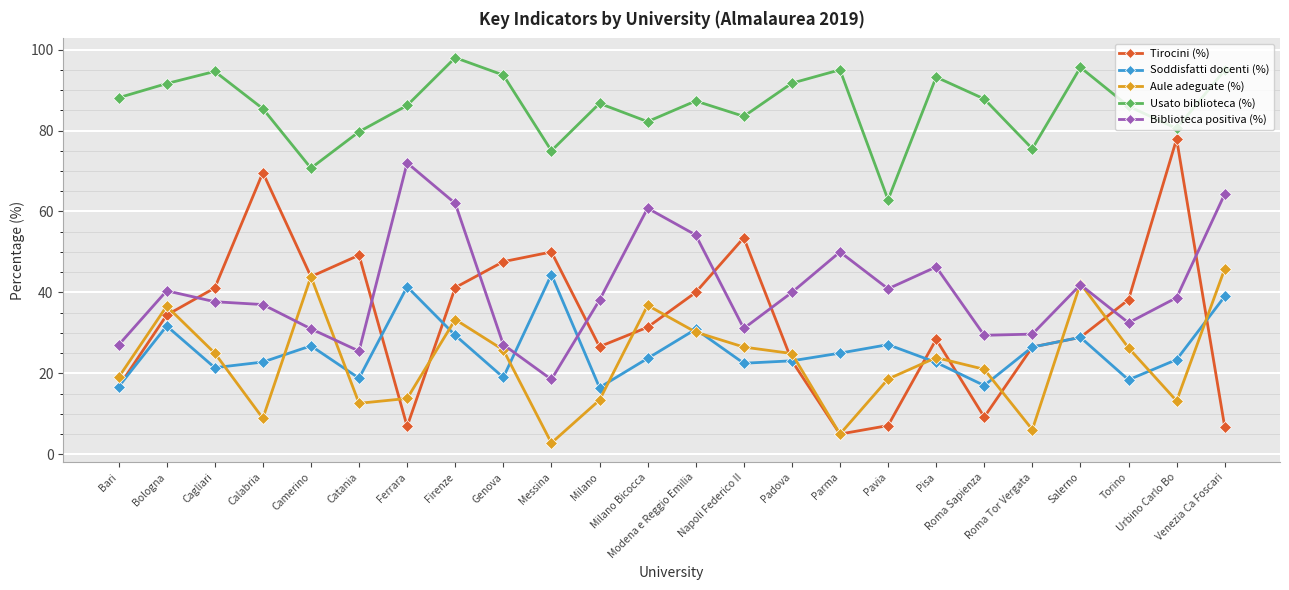

What is the lowest value of the Usato biblioteca (%) series?

62.9